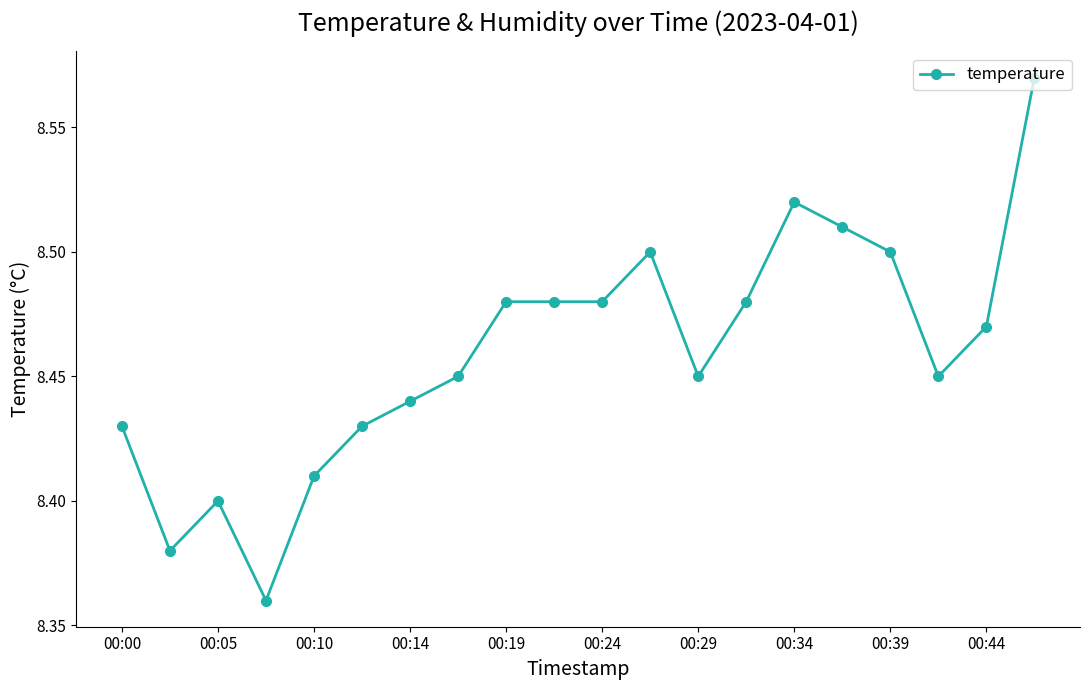

What is the sum of all values?

169.2